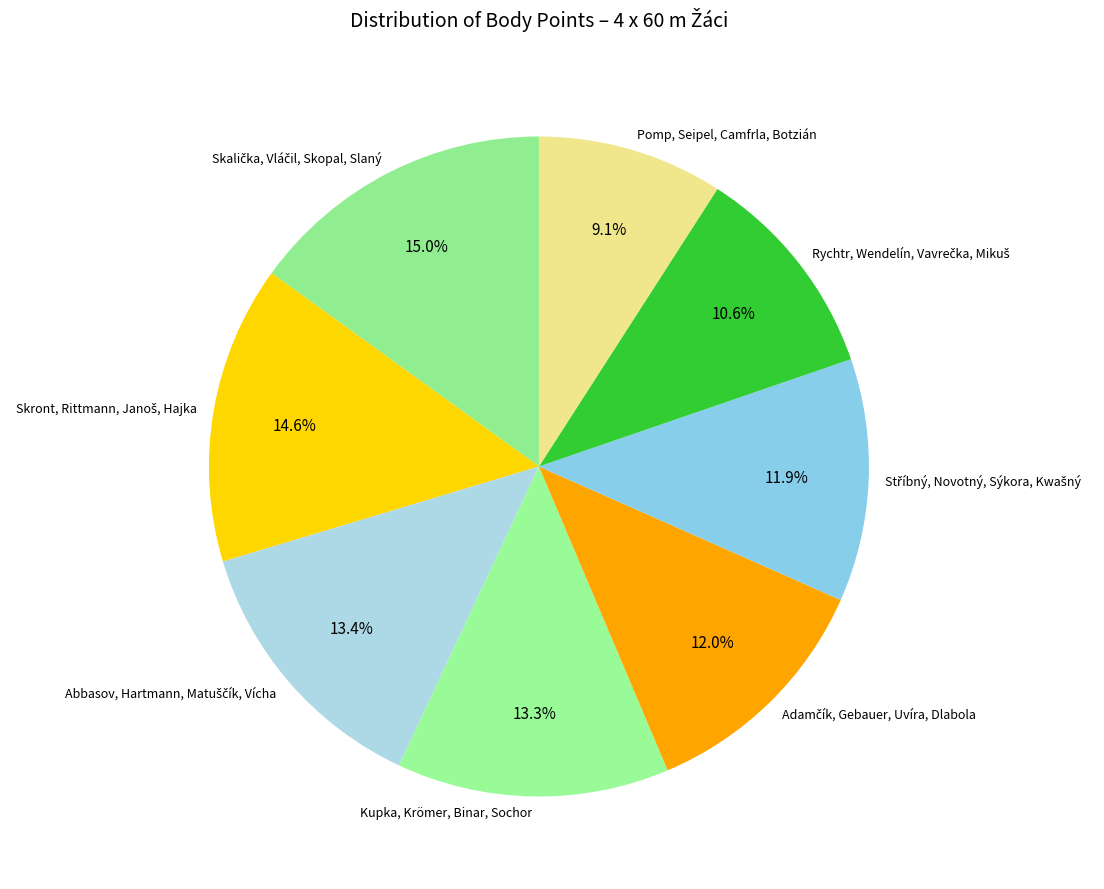

Which slice is the smallest?

Pomp, Seipel, Camfrla, Botzián